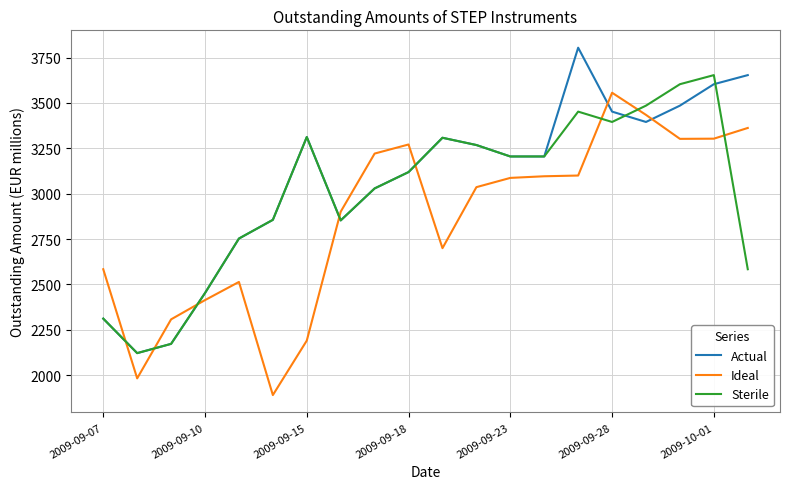

List the series in order of their overall mean, highest first.

Actual, Sterile, Ideal